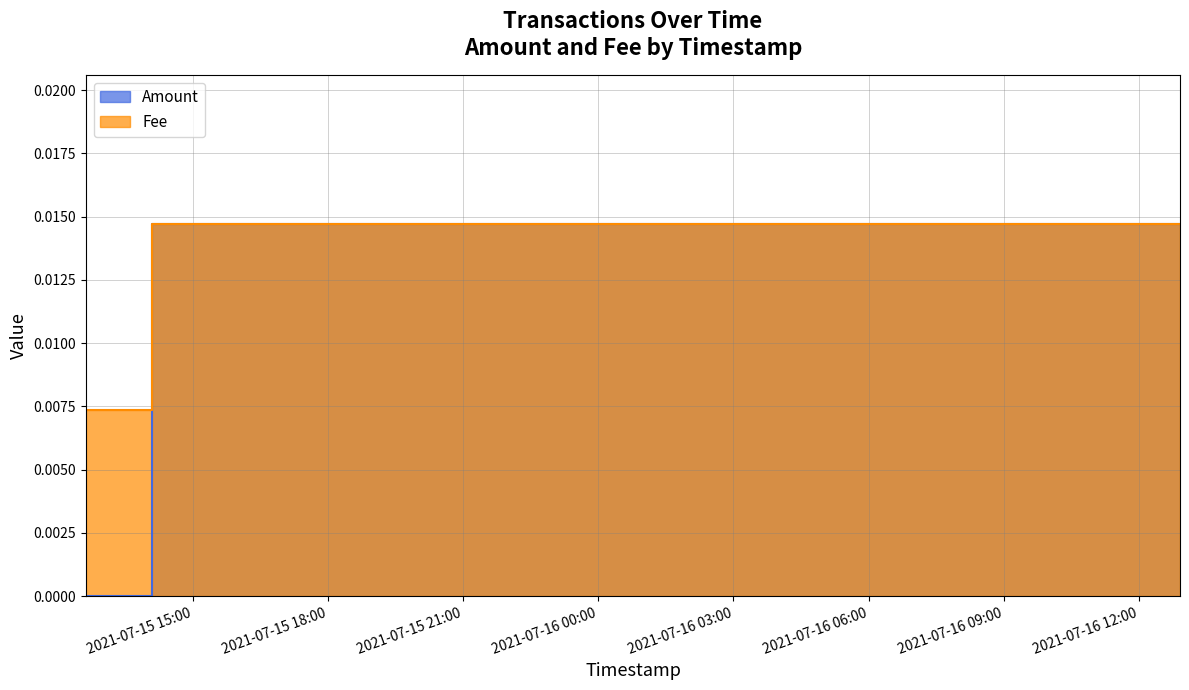

How many categories are shown in the chart?

3